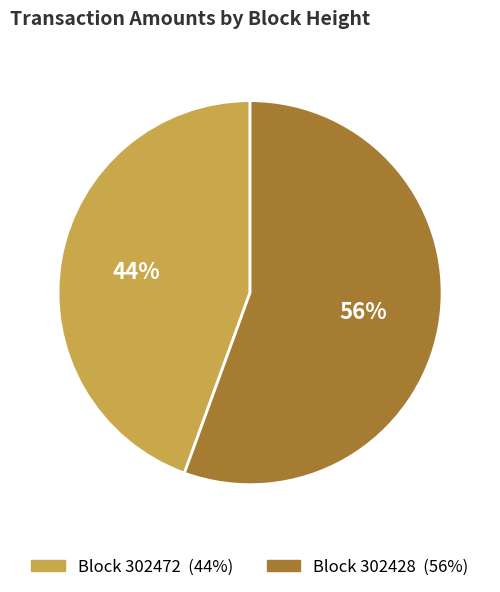

To the nearest percent, what is the average slice percentage?

50%